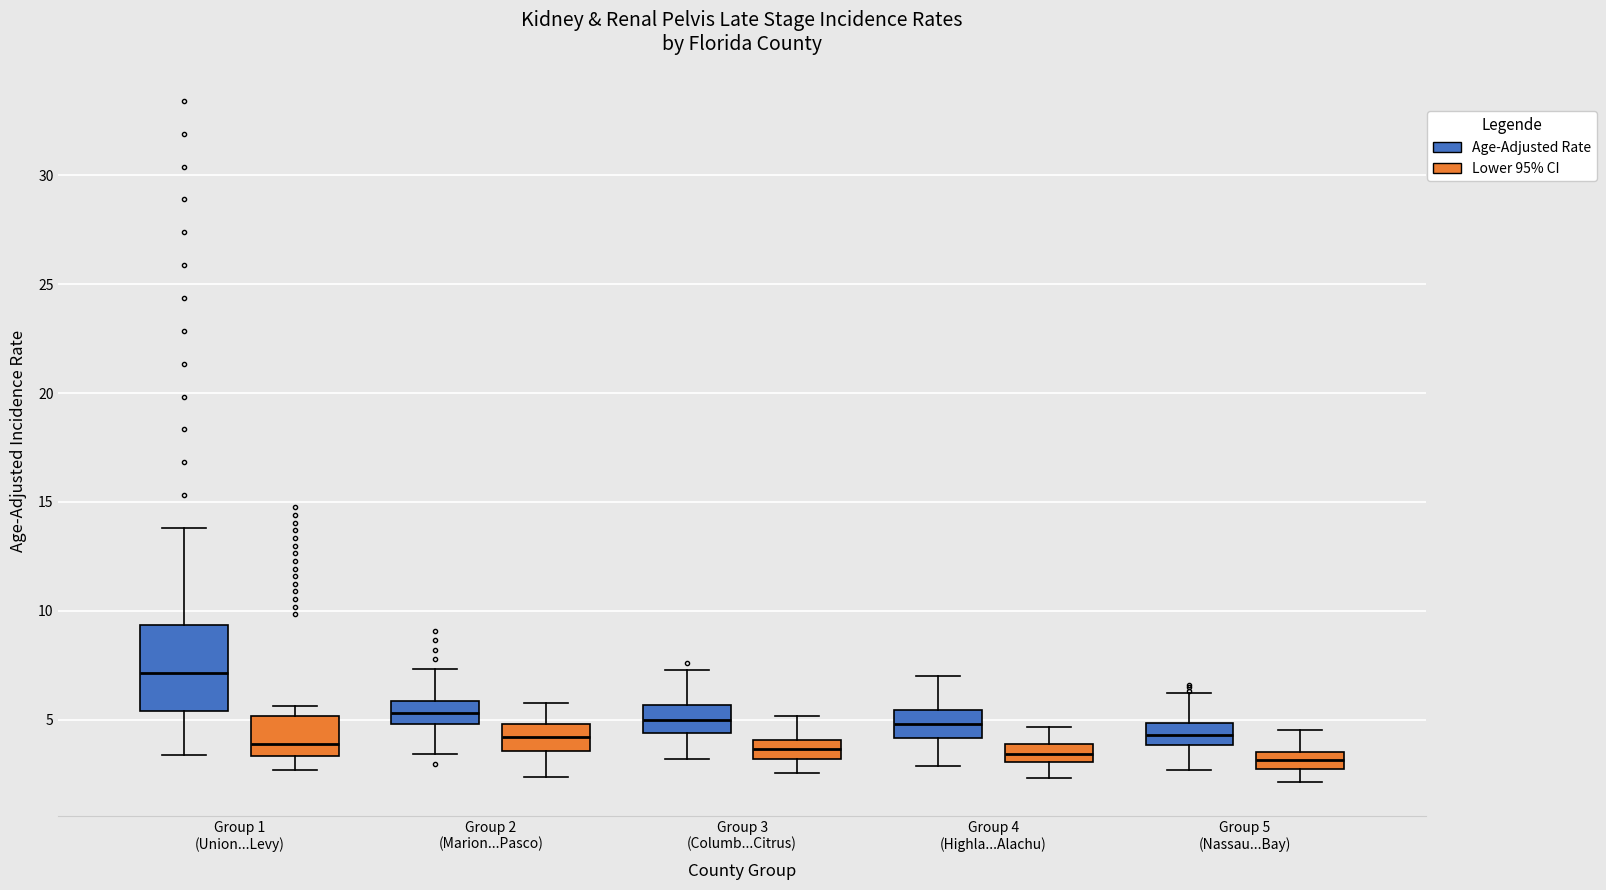

Comparing the boxes themselves (not the whiskers), which one is the tallest?

Group 1 (Union...Levy) (Age-Adjusted Rate)